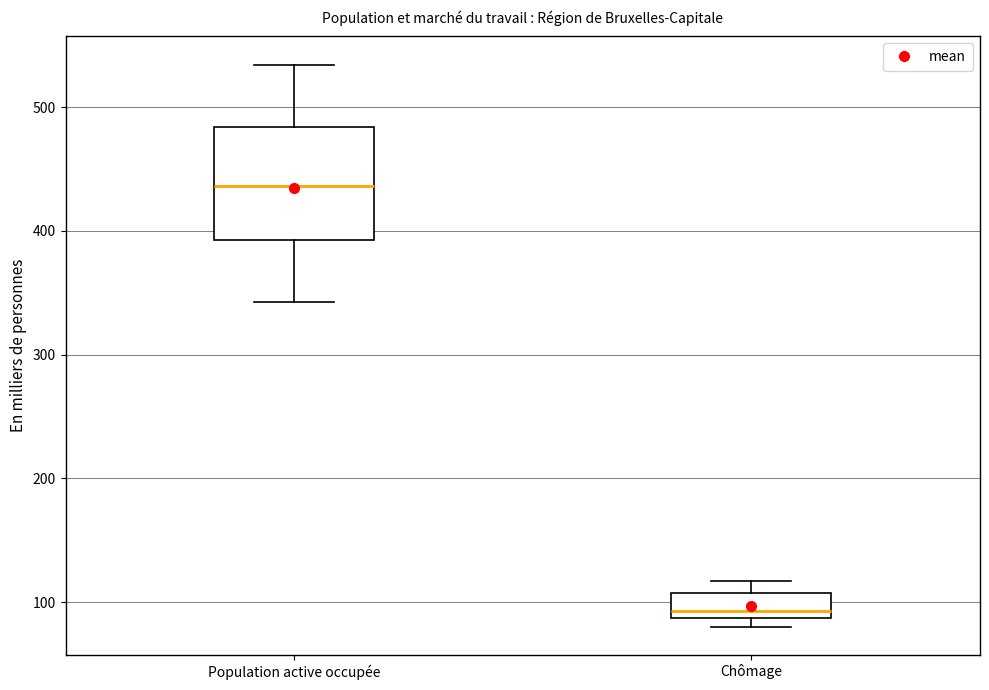

Reading left to right, transcribe this box plot: for each box, give where its median line is, the range the box spans, and where its two whiskers end, as read against the y-axis. The values are not printed on the chart, so give them approximately, as read against the axis.

Population active occupée: median 440, box 390 to 480, whiskers 340 to 530
Chômage: median 90 (just above the box's lower edge), box 90 to 110, whiskers 80 to 120